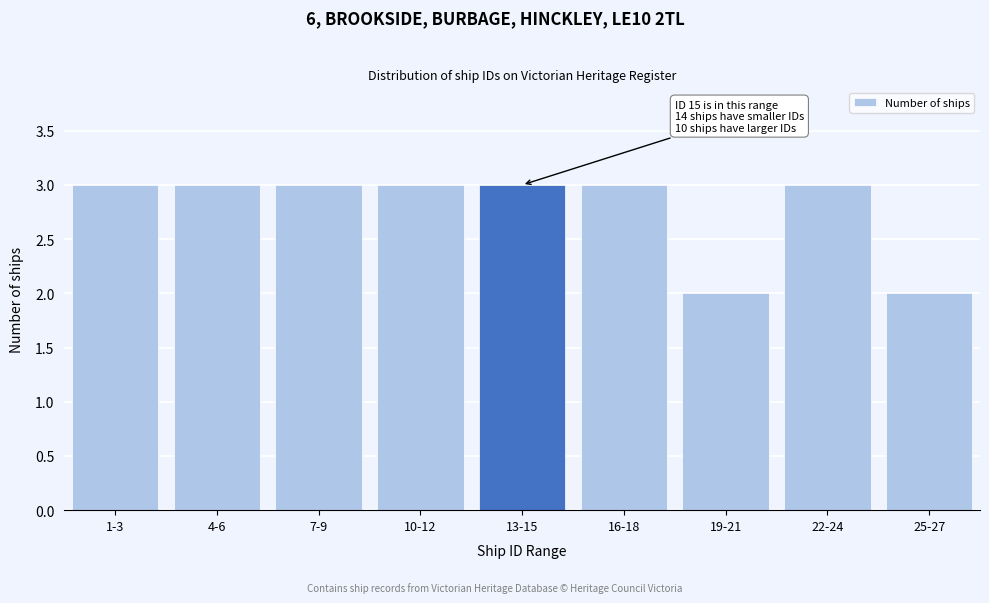

Reading left to right, list all the values displayed in this chart.

3	3	3	3	3	3	2	3	2